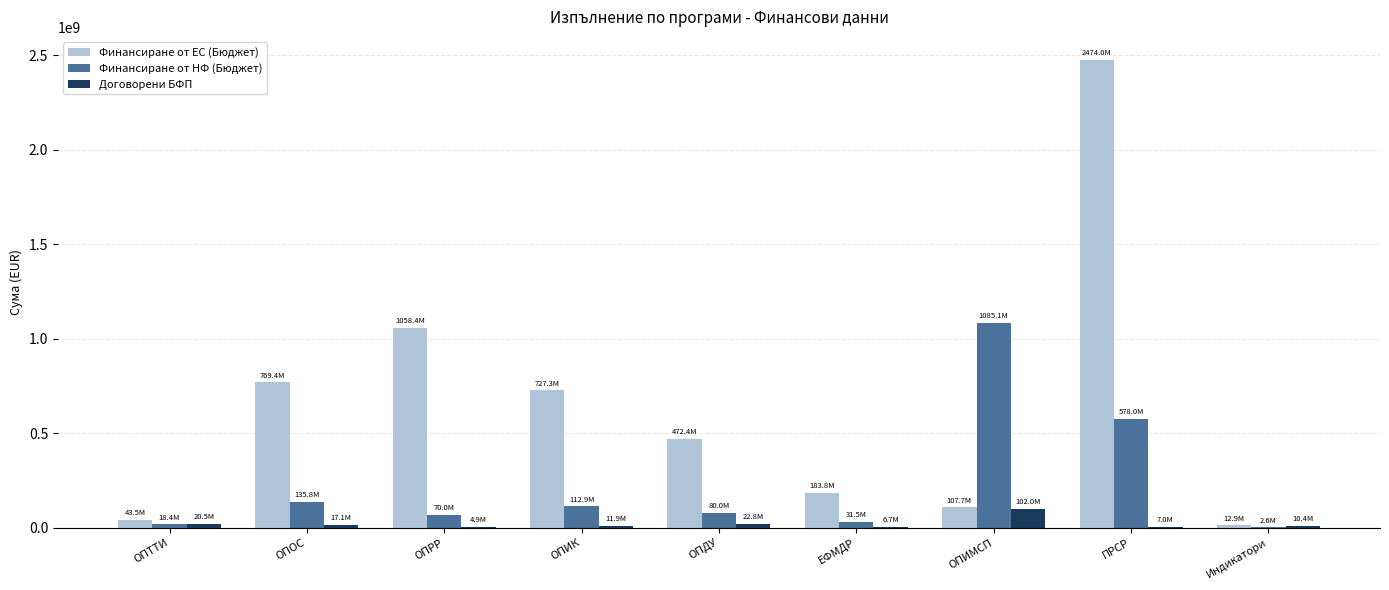

True or false: Финансиране от НФ (Бюджет) has a value of 112881462.2 at ОПИК.

True